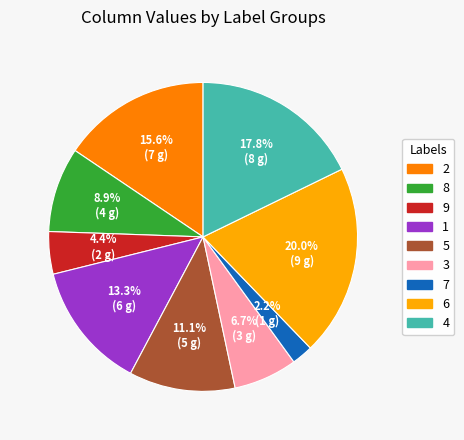

Which slice is the smallest?

7